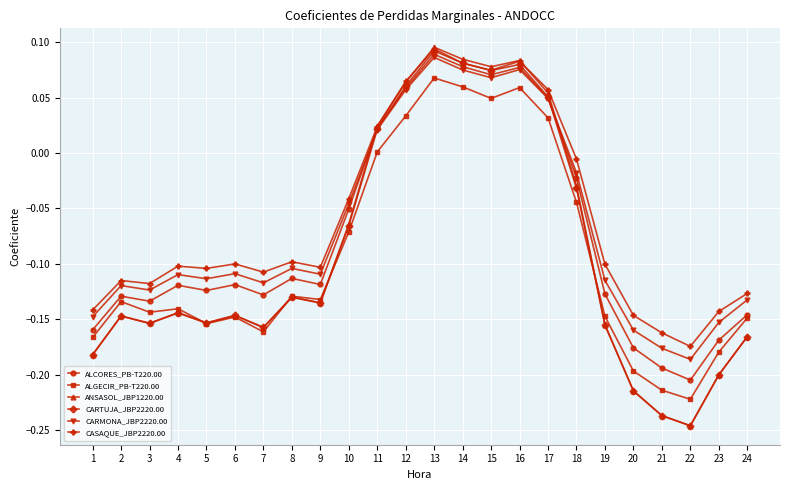

Between 1 and 18, which series saw the biggest shift?

ANSASOL_JBP1220.00